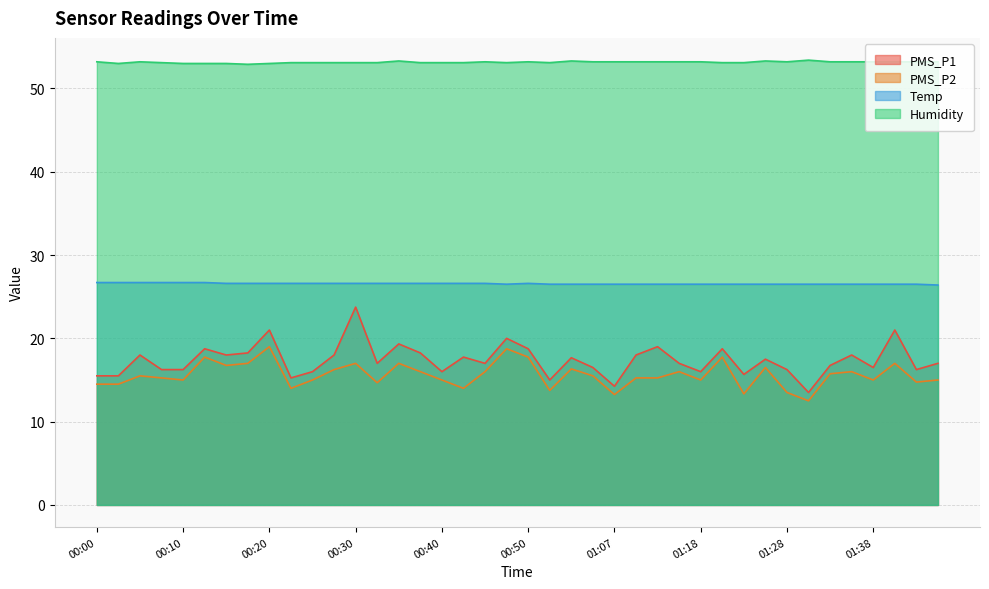

How many categories are shown in the chart?

40